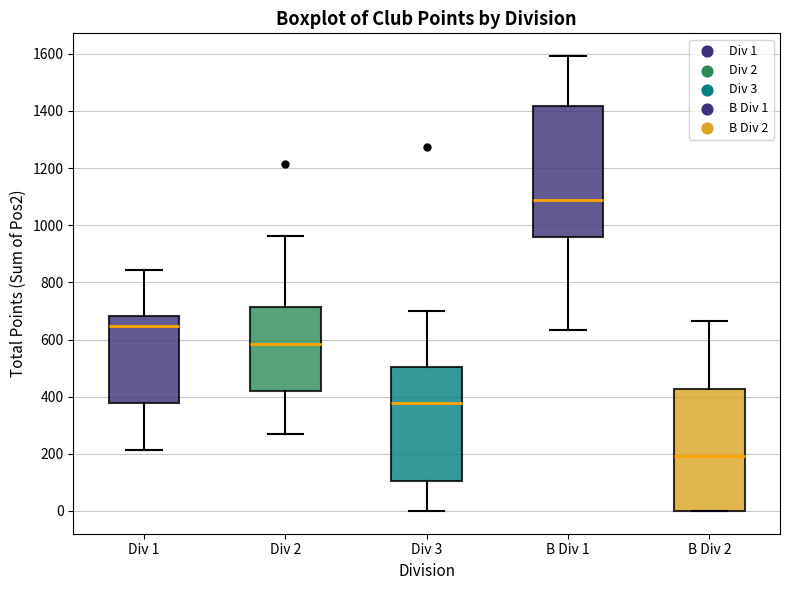

Which box's median line is the highest?

B Div 1